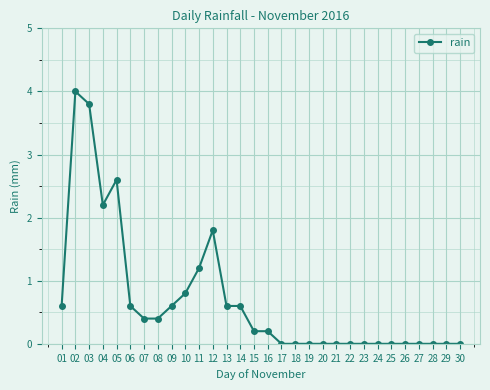

What is the difference between the maximum and second lowest values?

4.0